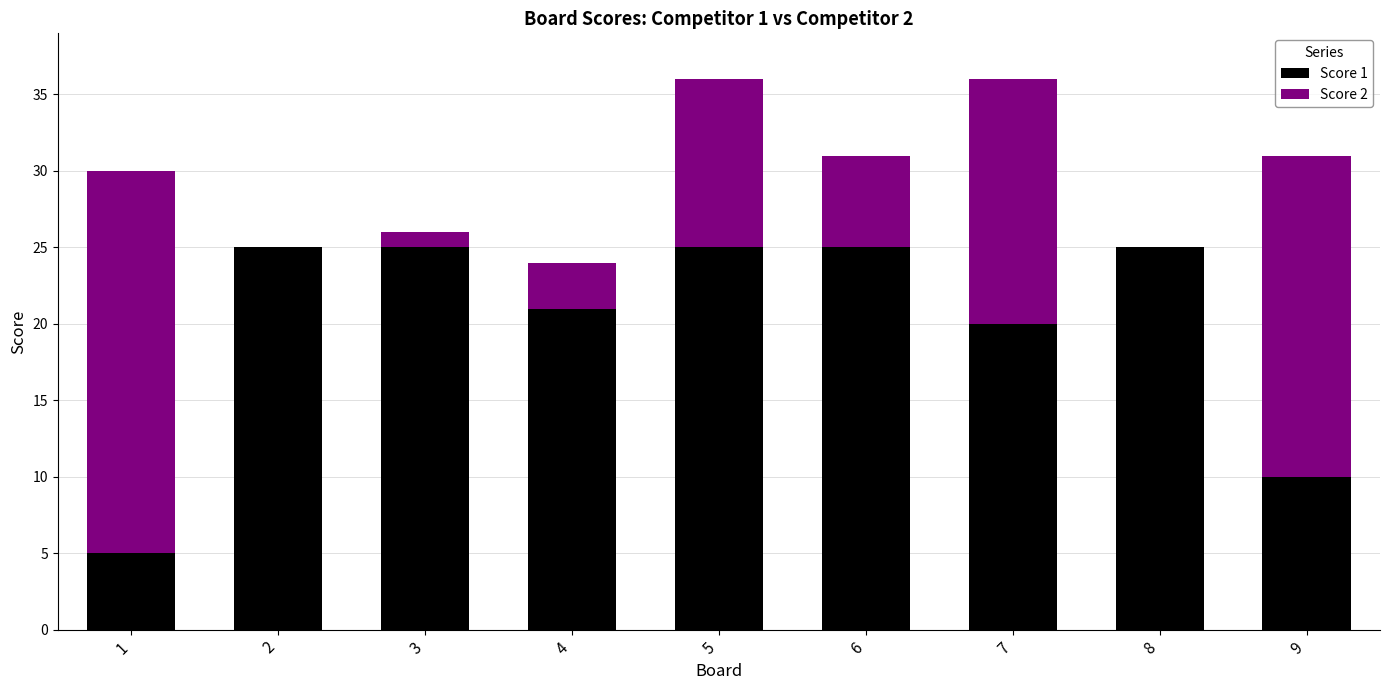

True or false: Score 1 has a value of 3 at 1.

False